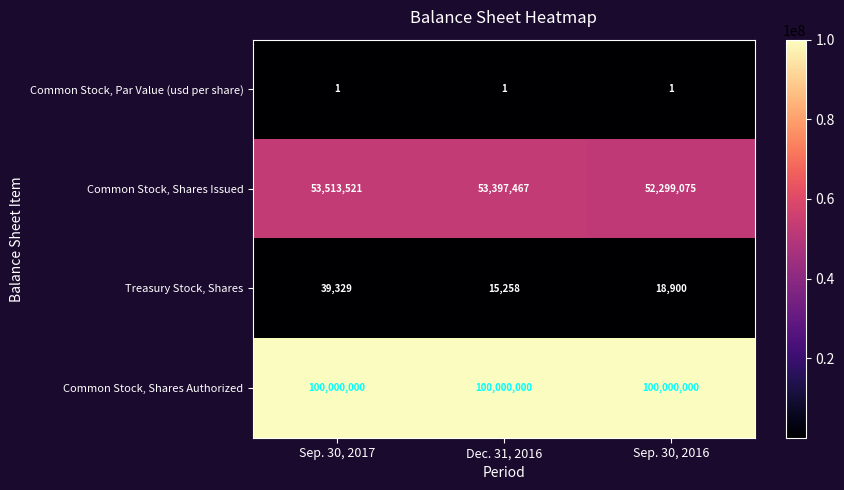

At which label is Common Stock, Shares Issued closest to 52906298?

Dec. 31, 2016